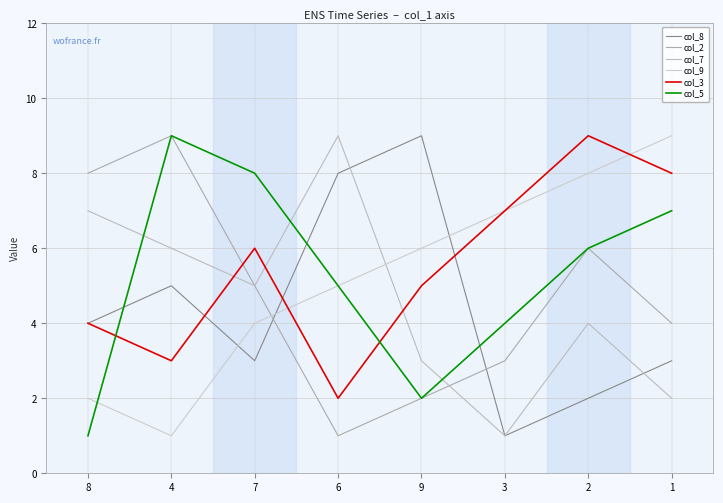

Is this an area chart (filled region under the line)?

No